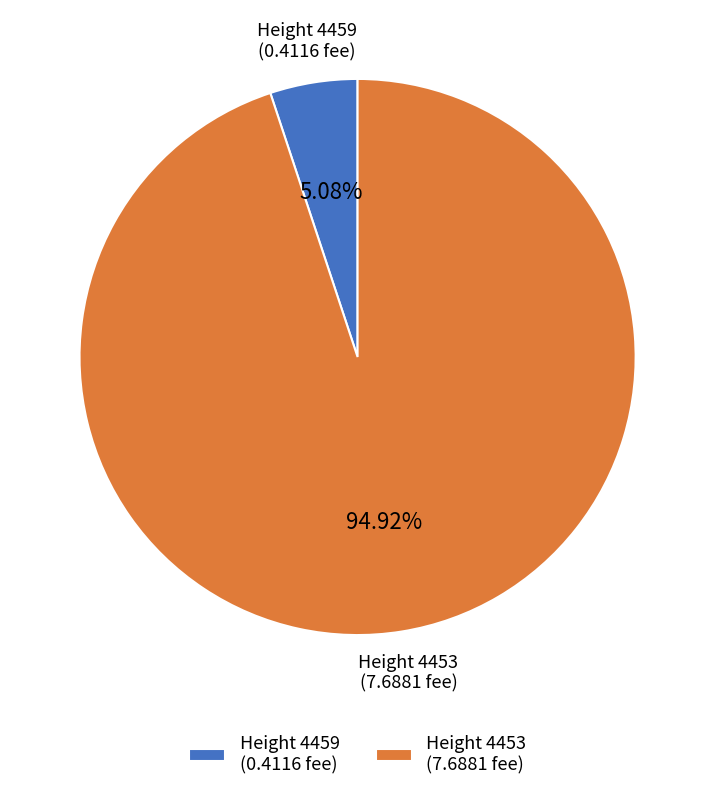

Is the sum of Height 4453 (7.6881 fee) and Height 4459 (0.4116 fee) greater than half?

Yes